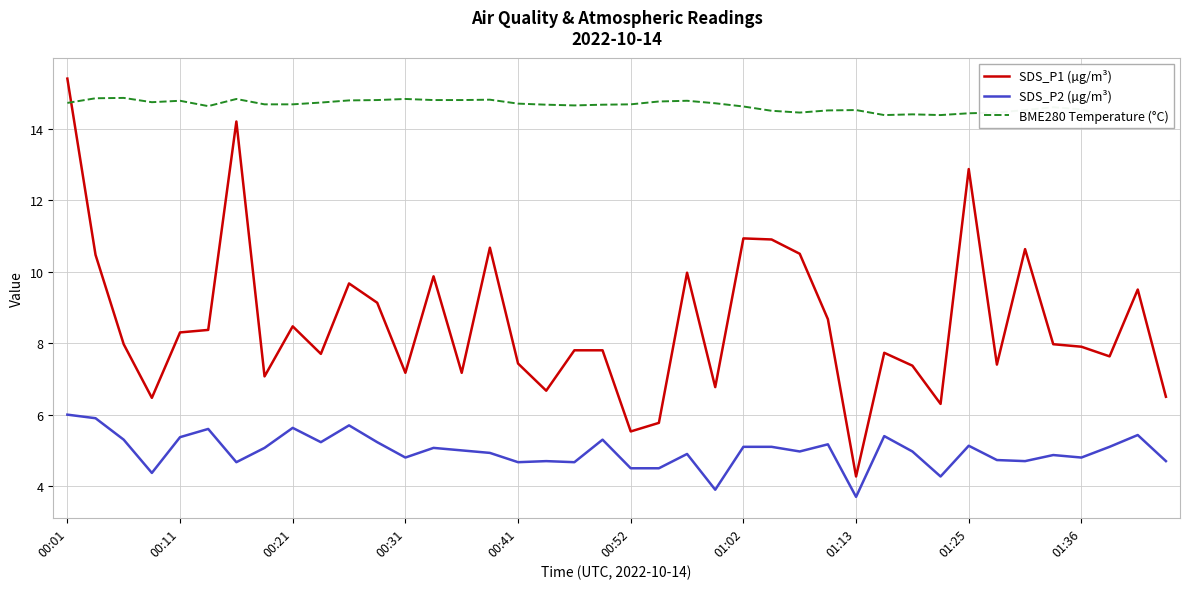

What is the difference between the second highest and second lowest values in the SDS_P1 (µg/m³) series?

8.7